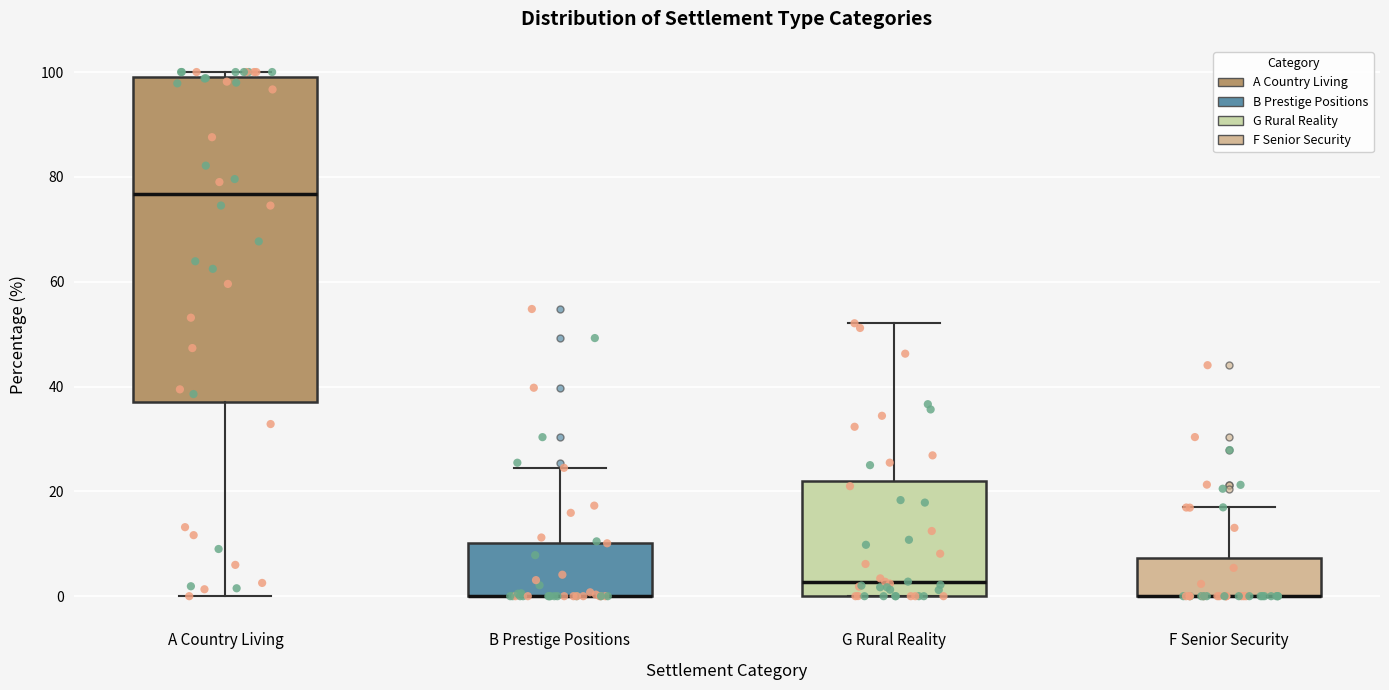

Where is the upper edge of the box for B Prestige Positions on the y-axis? The values are not printed on the chart, so give them approximately, as read against the axis.

10